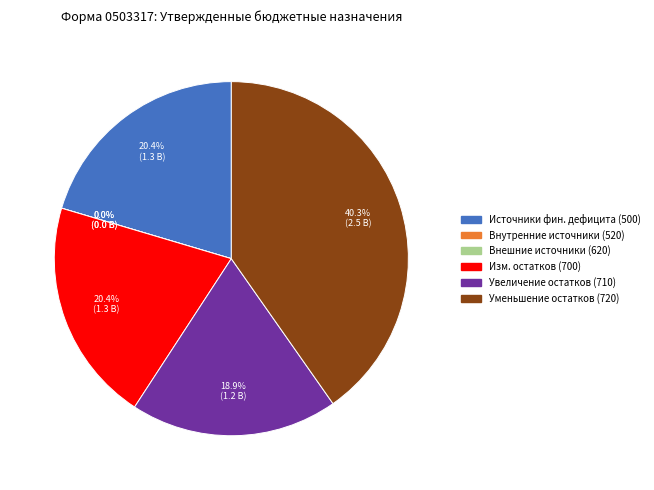

Does 700 account for over 50% of the chart?

No